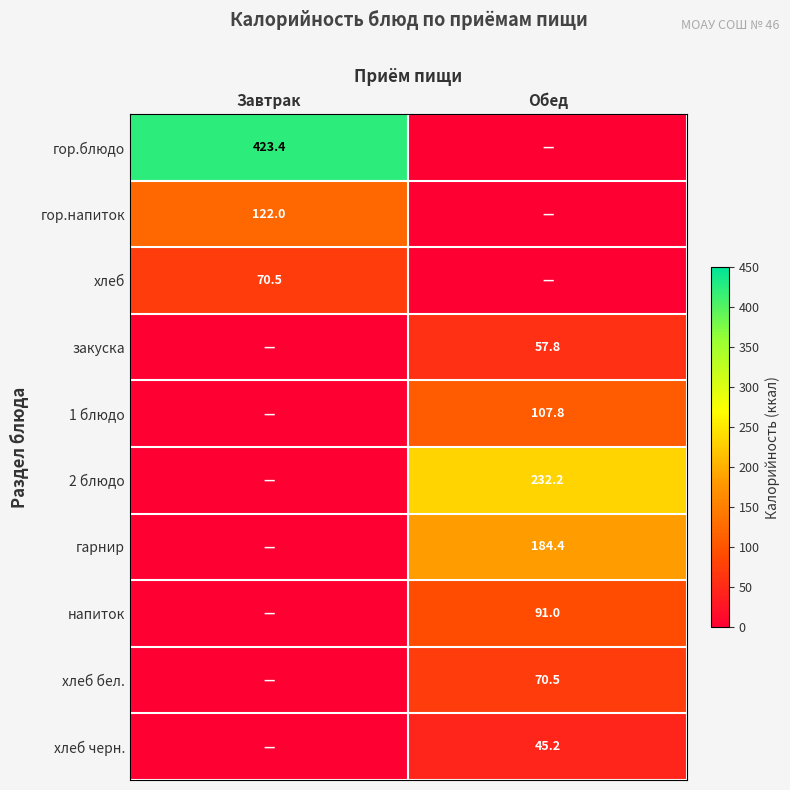

True or false: хлеб черн. has a value of 45.2 at Обед.

True